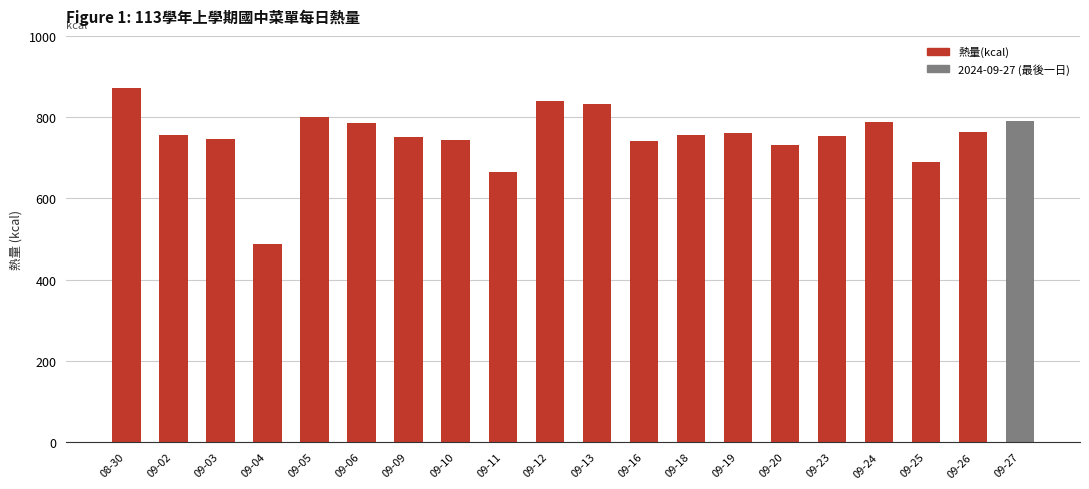

What value does the data have at 09-23?

755.0